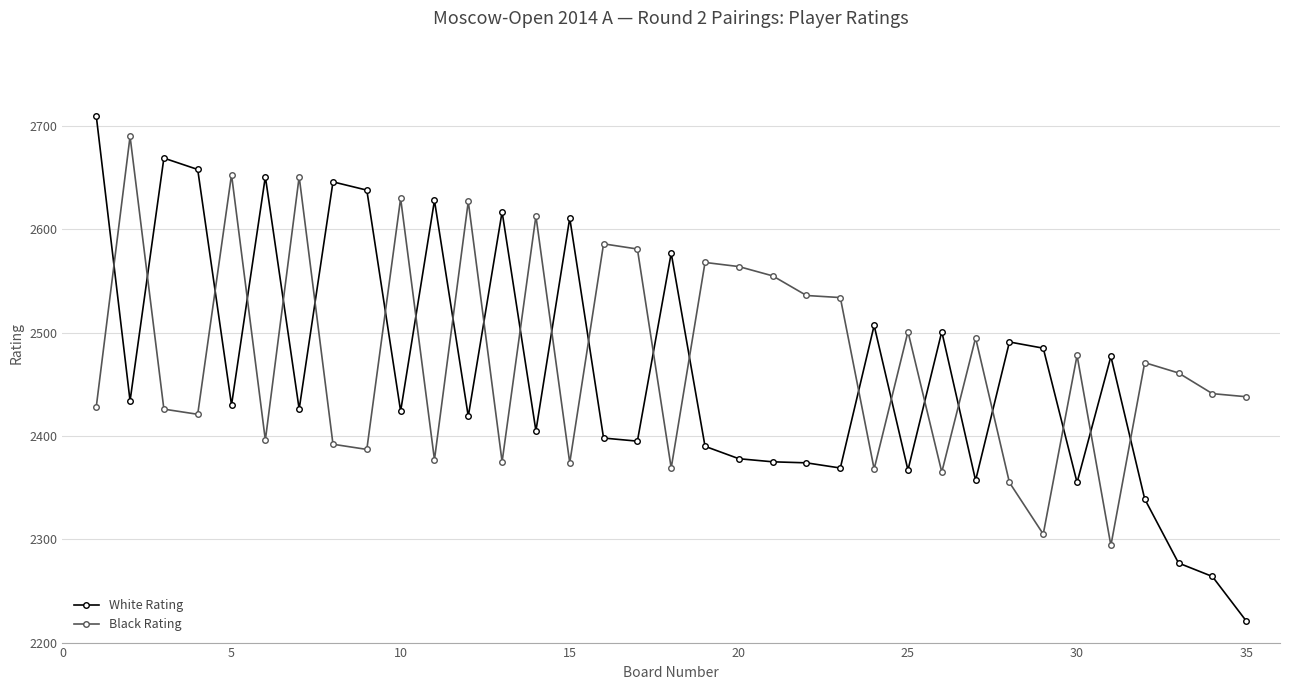

What is the average value of the White Rating series?

2465